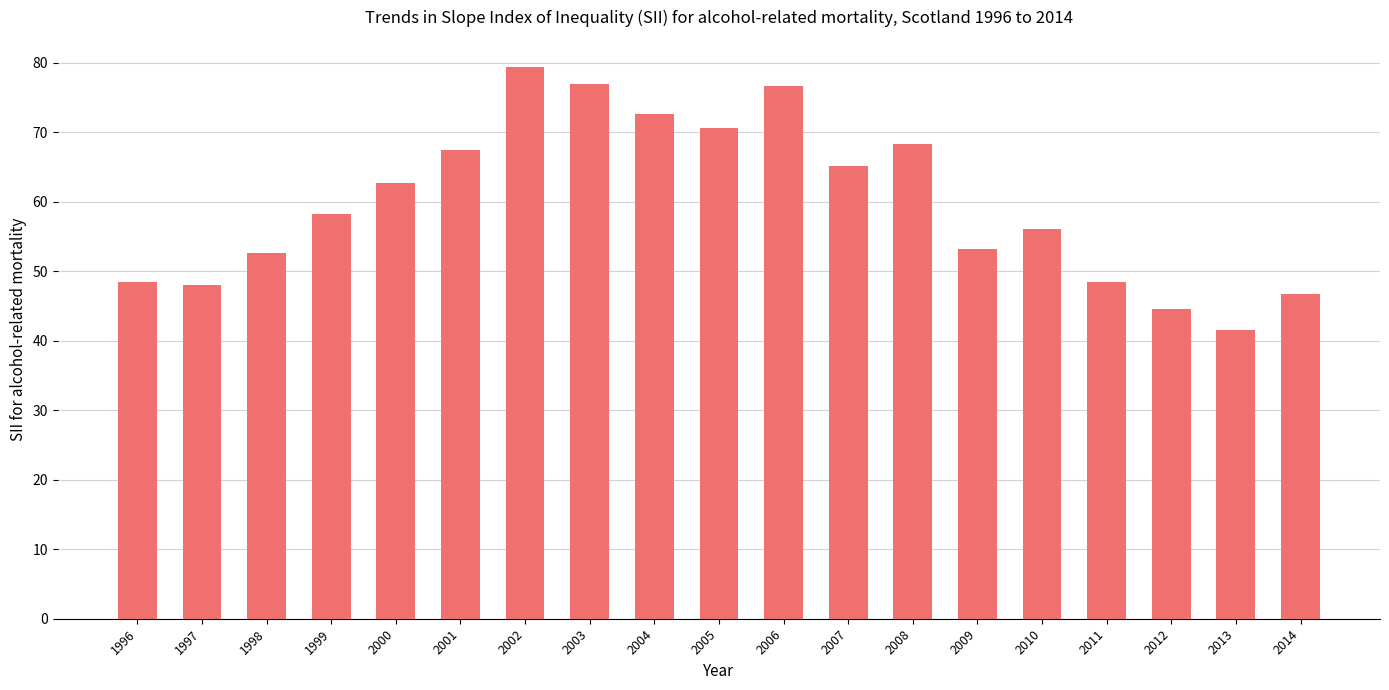

How many data points are less than 58?

9